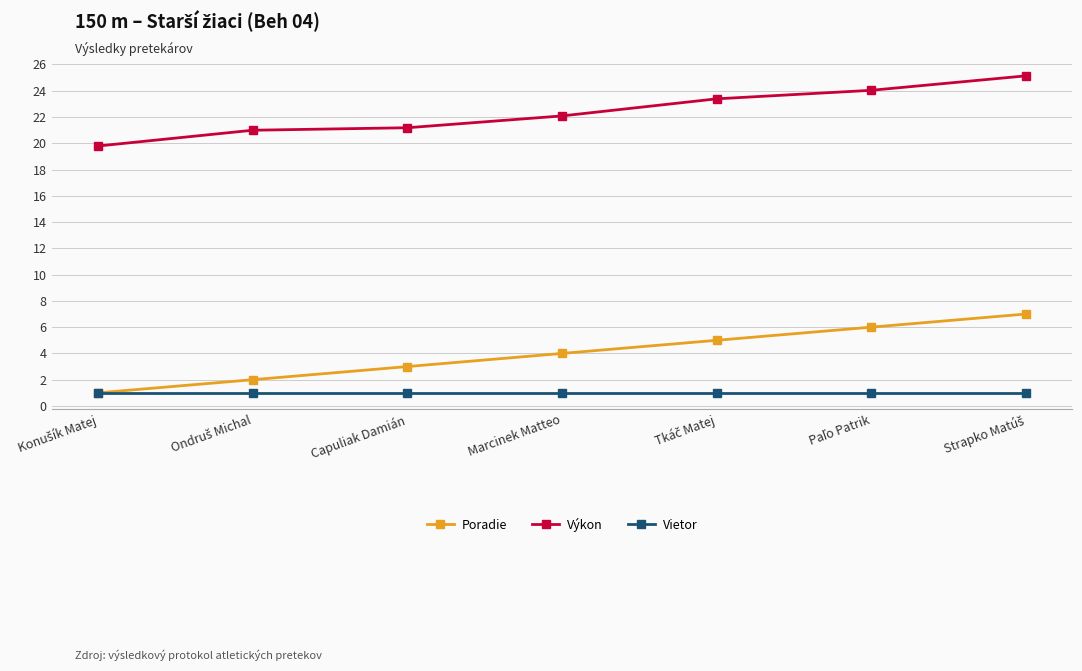

True or false: Poradie and Výkon cross at least once.

False